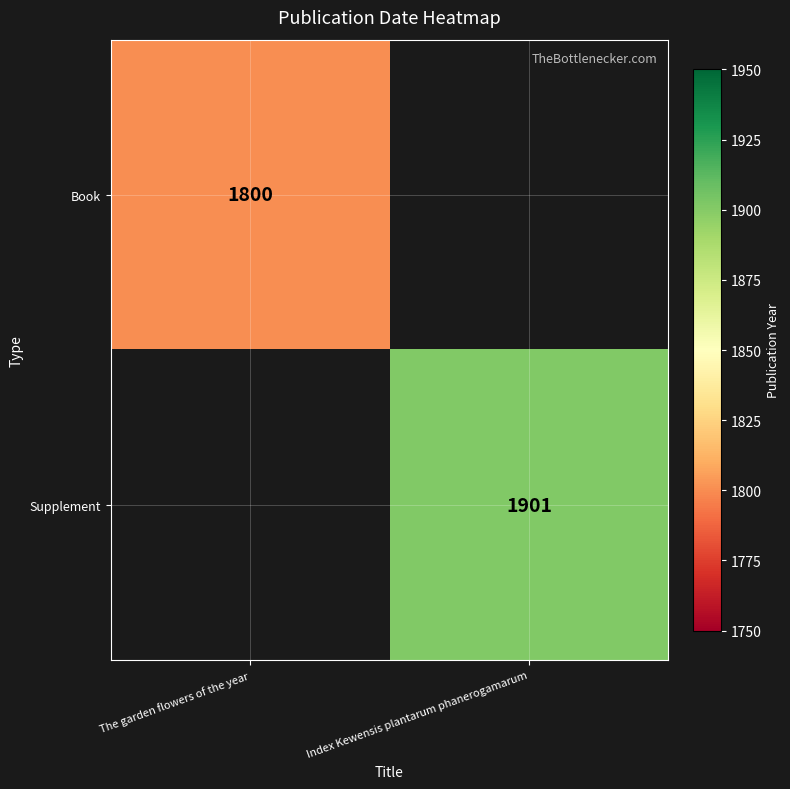

Between The garden flowers of the year and Index Kewensis plantarum phanerogamarum, which is larger?

Index Kewensis plantarum phanerogamarum